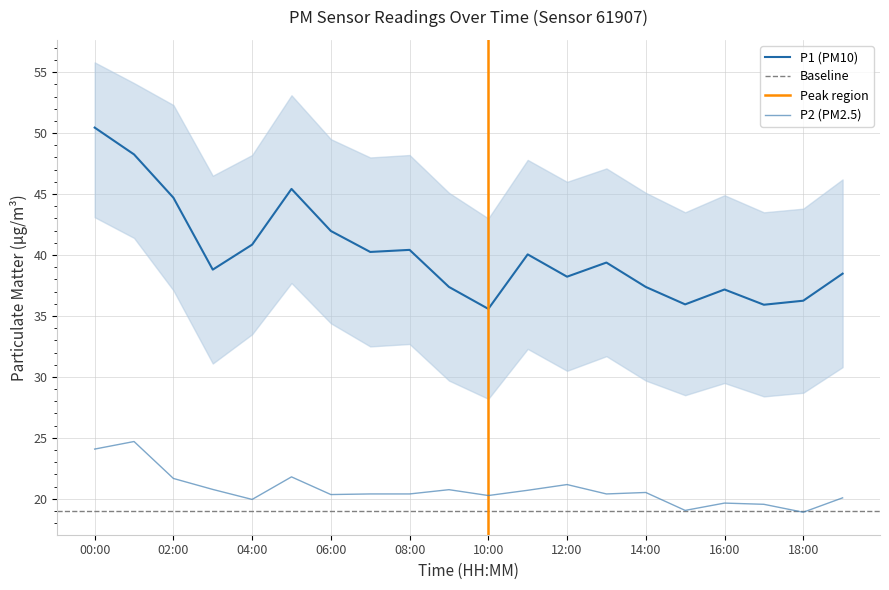

Which series changed the most between 05:00 and 12:00?

P1